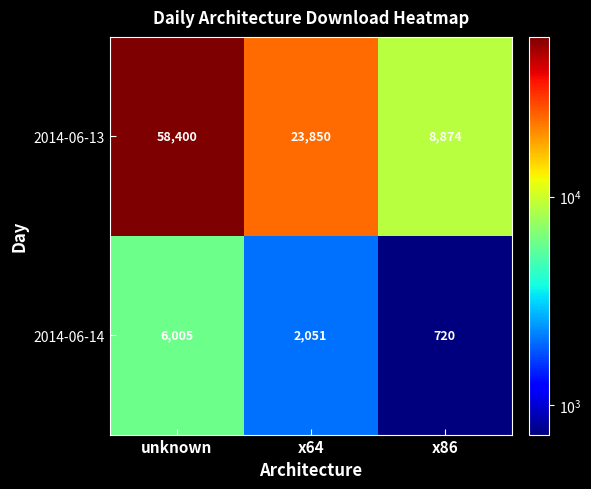

What is the difference between the maximum and minimum values in the 2014-06-14 series?

5285